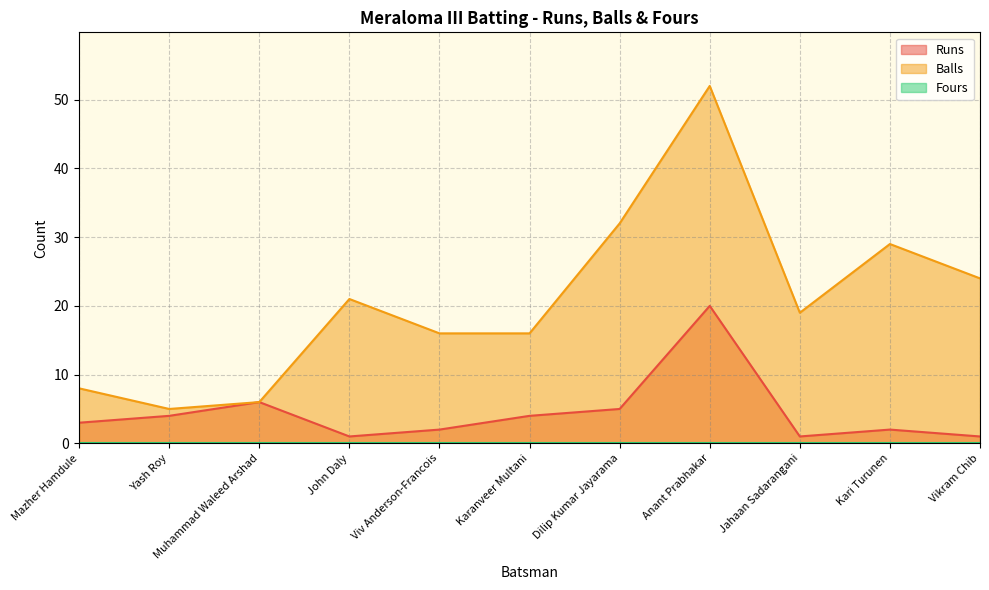

Read the Runs value at Dilip Kumar Jayarama.

5